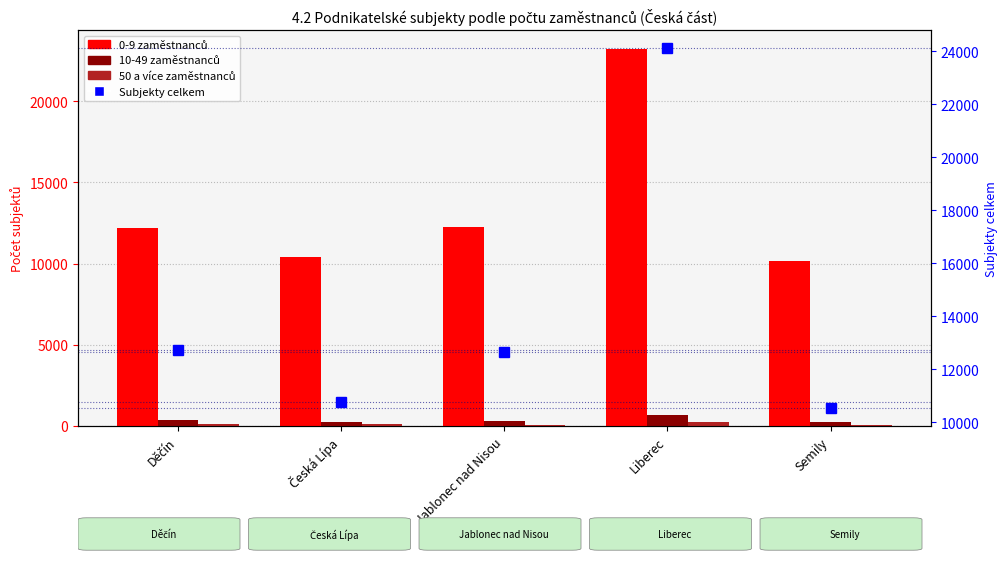

Reading right to left, list all the values displayed in this chart.

0-9 zaměstnanců: 10178	23227	12258	10423	12219
10-49 zaměstnanců: 273	665	302	229	391
50 a více zaměstnanců: 84	232	85	98	129
Subjekty celkem: 10535	24124	12645	10750	12739